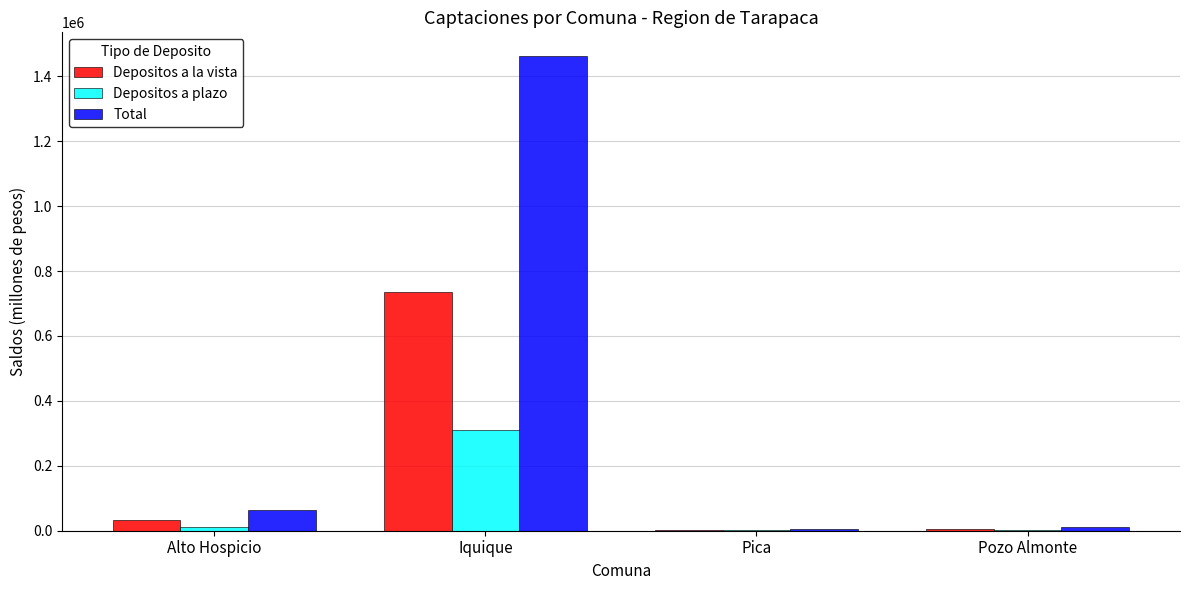

What is the maximum value for Depositos a la vista?

735107.7